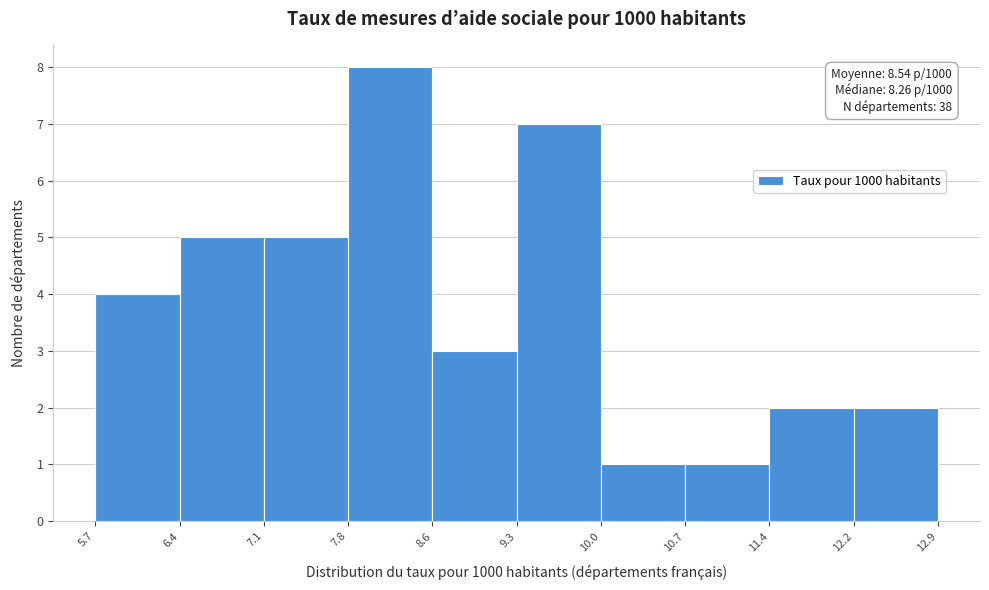

Which range on the x-axis has the tallest bar?

7.8 to 8.6